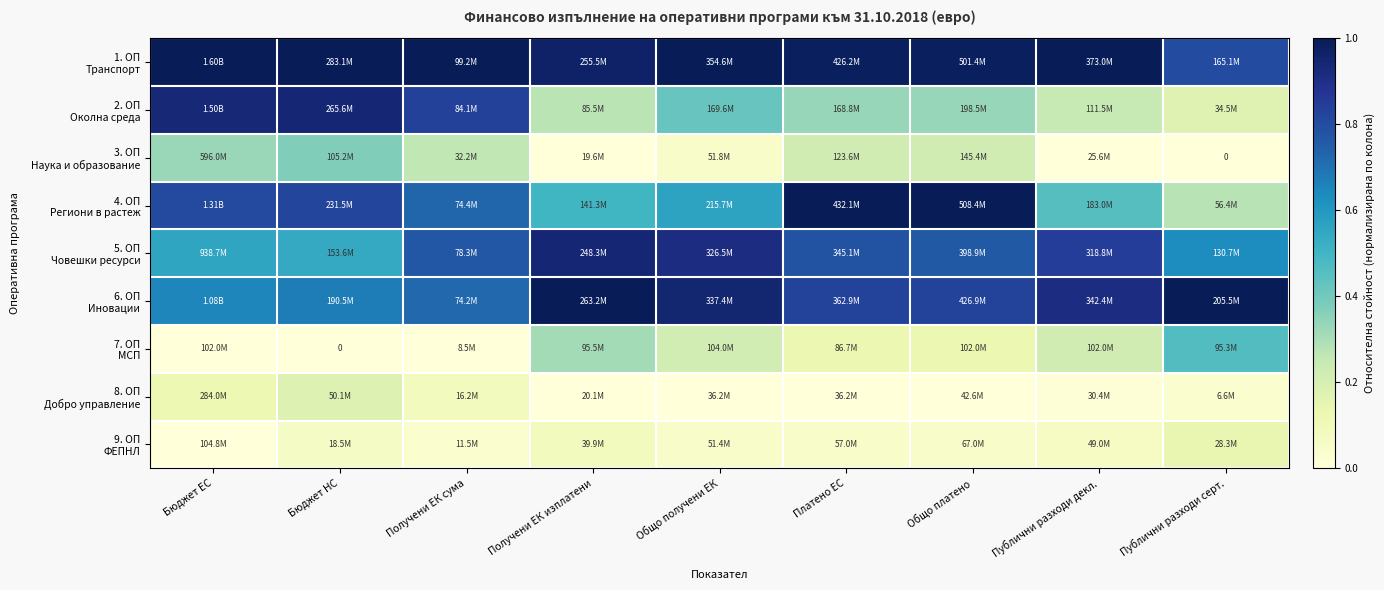

Rank the series at Публични разходи декл. from lowest to highest value.

3. ОП Наука и образование, 8. ОП Добро управление, 9. ОП ФЕПНЛ, 7. ОП МСП, 2. ОП Околна среда, 4. ОП Региони в растеж, 5. ОП Човешки ресурси, 6. ОП Иновации, 1. ОП Транспорт